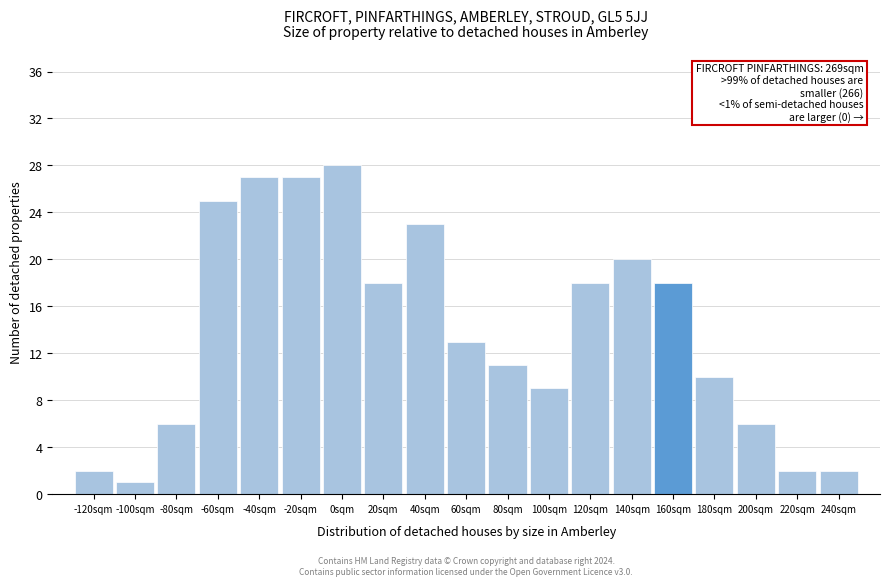

Reading left to right, what are all the values shown in this chart?

-120sqm=2	-100sqm=1	-80sqm=6	-60sqm=25	-40sqm=27	-20sqm=27	0sqm=28	20sqm=18	40sqm=23	60sqm=13	80sqm=11	100sqm=9	120sqm=18	140sqm=20	160sqm=18	180sqm=10	200sqm=6	220sqm=2	240sqm=2